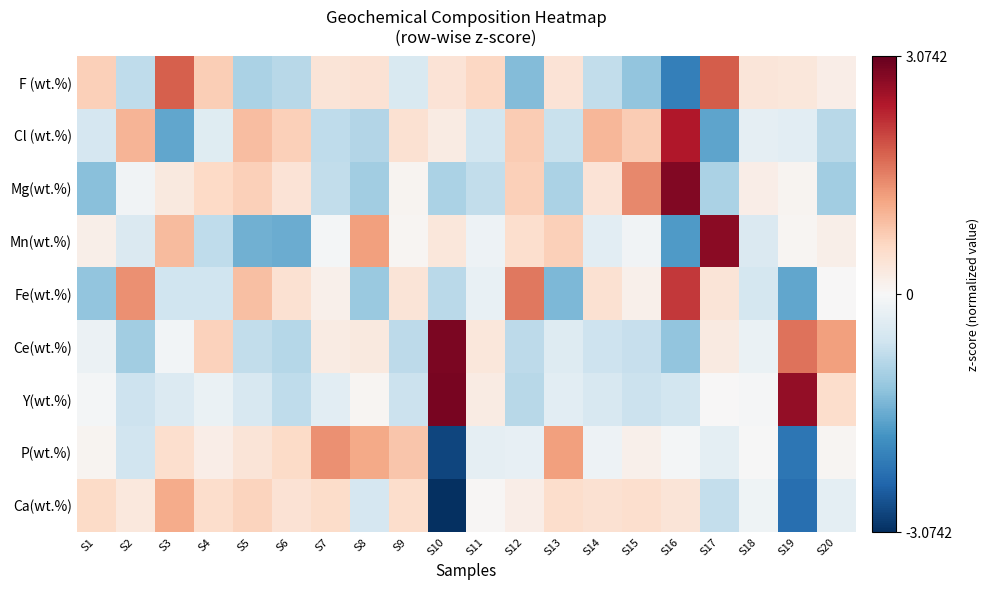

What is the total value across all series at S17?

1.7